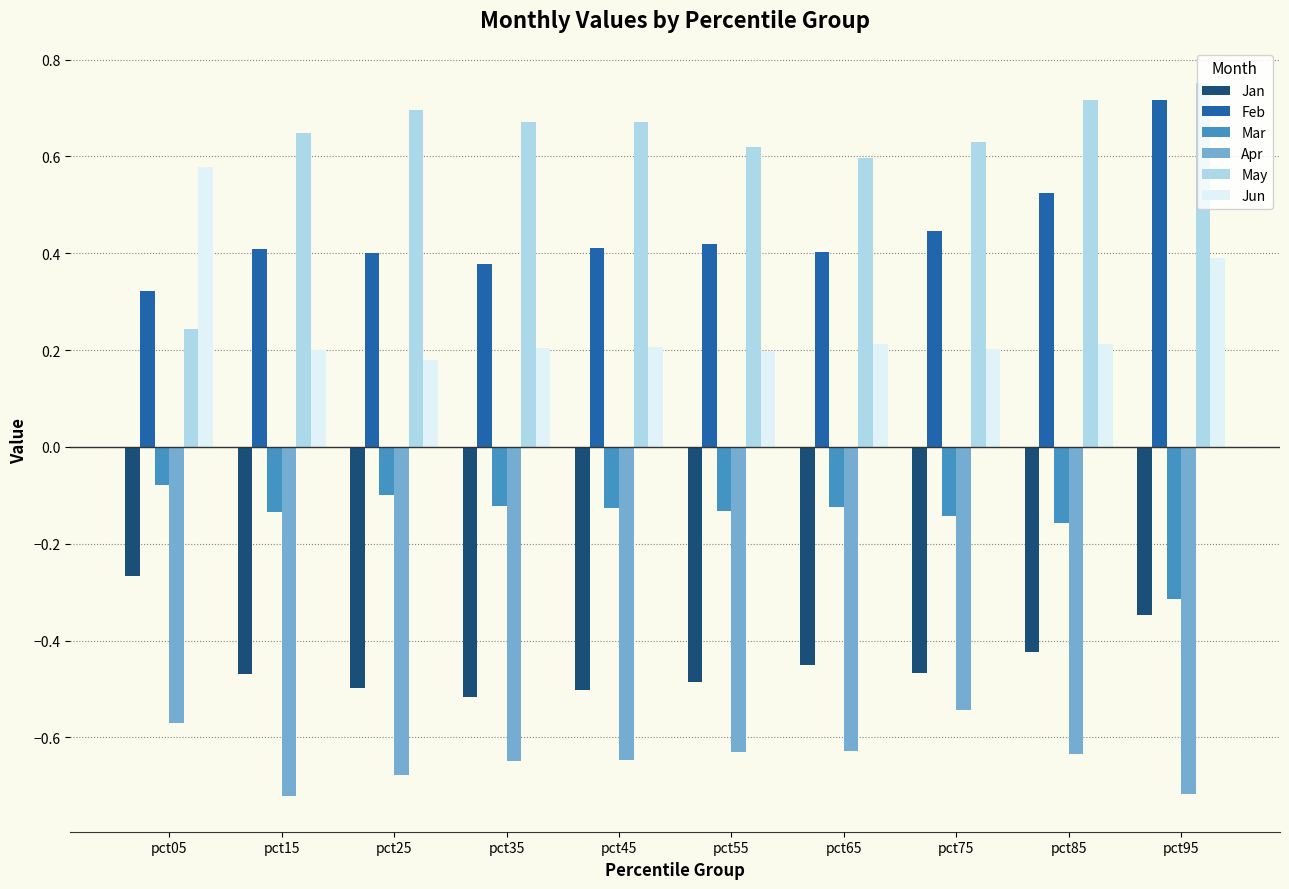

At pct85, list the series in order from smallest to largest.

Apr, Jan, Mar, Jun, Feb, May